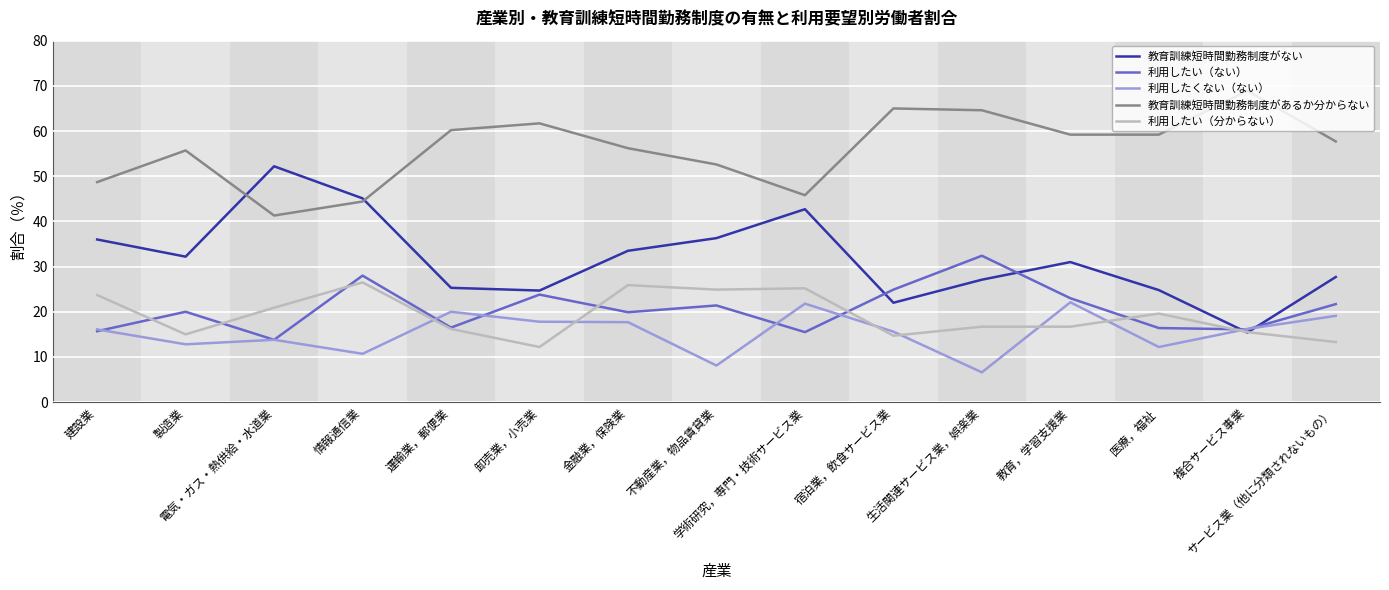

What is the total value across all series at 学術研究，専門・技術サービス業?

151.0